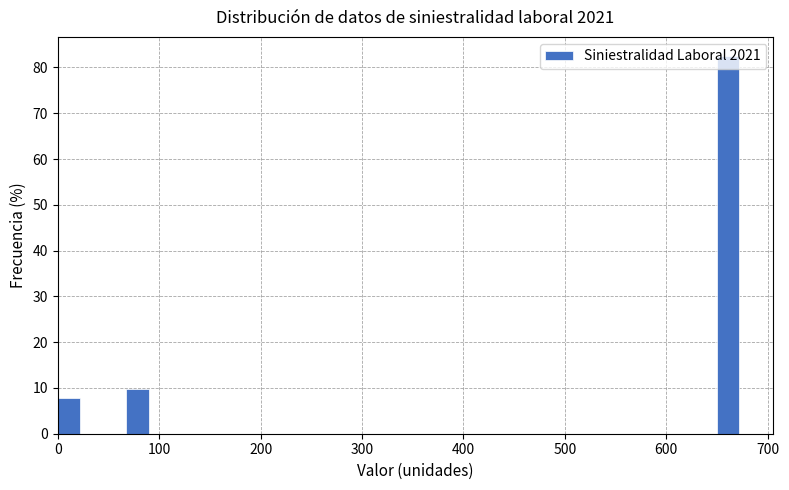

Read against the x-axis, roughly where is the centre of the tallest bar?

660